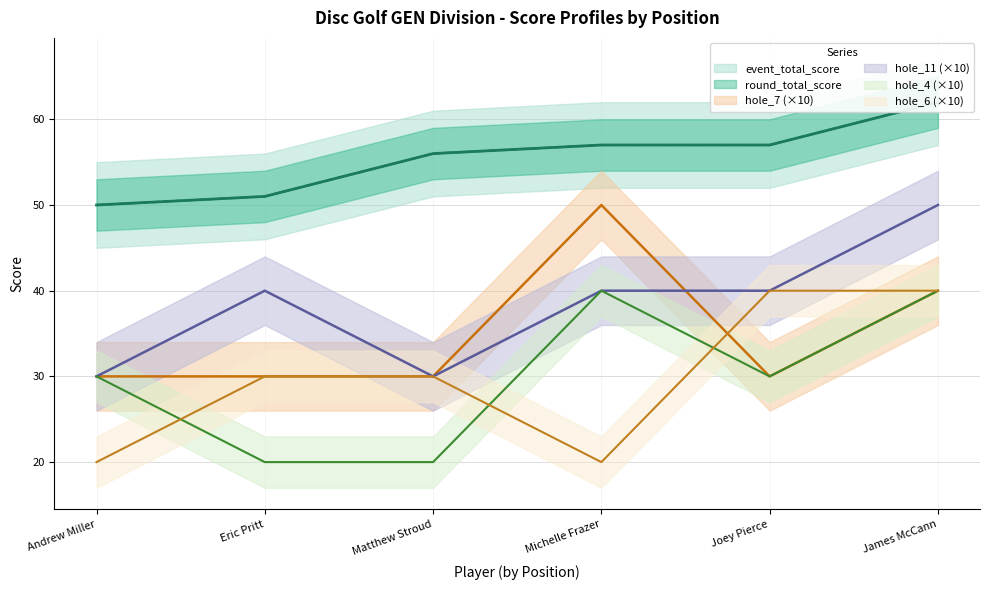

What is the value of the hole_11 point at the 2nd from the left?

40